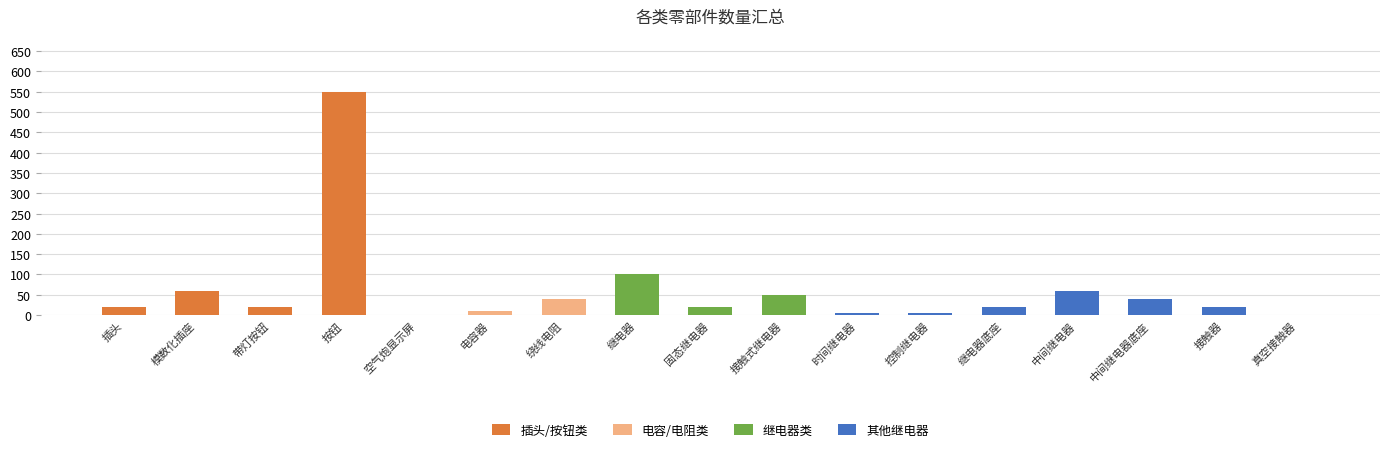

What is the sum of the 插头/按钮类 values at 带灯按钮 and 固态继电器?

20